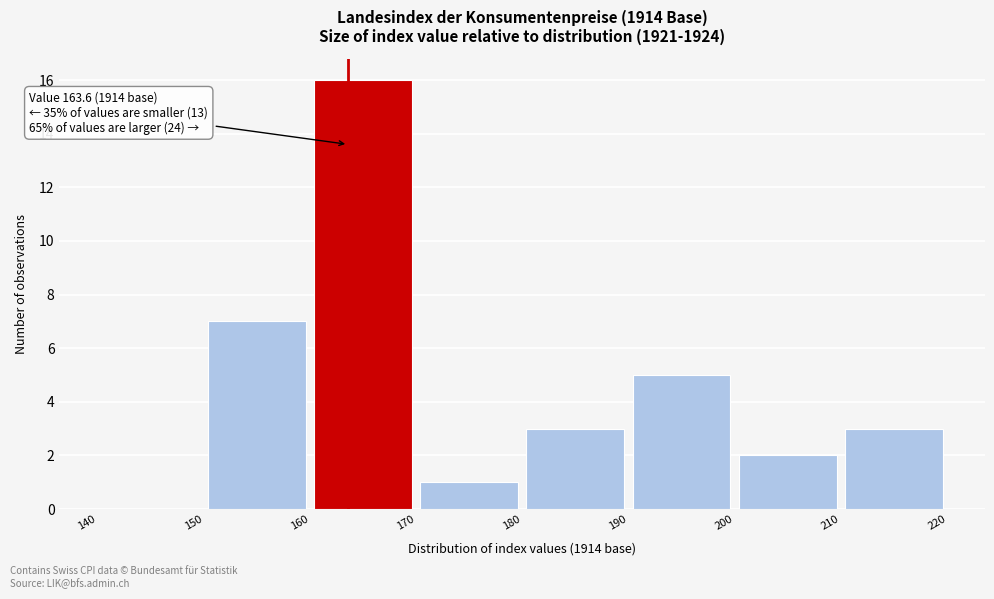

Over which range of the x-axis is the bar tallest?

160 to 170